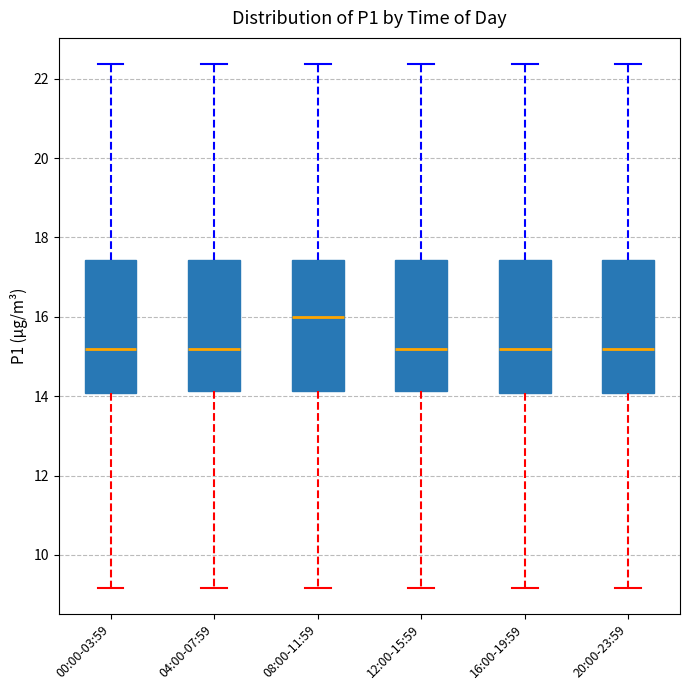

Which box has the highest median line?

08:00-11:59